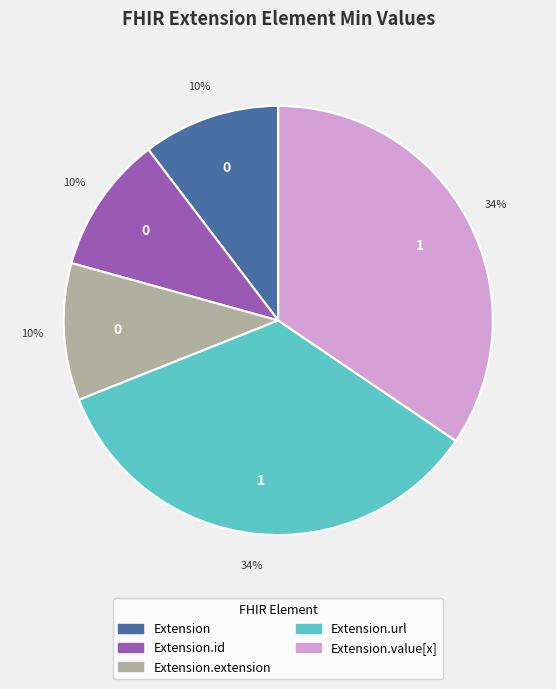

Is there any slice that represents more than half of the pie?

No